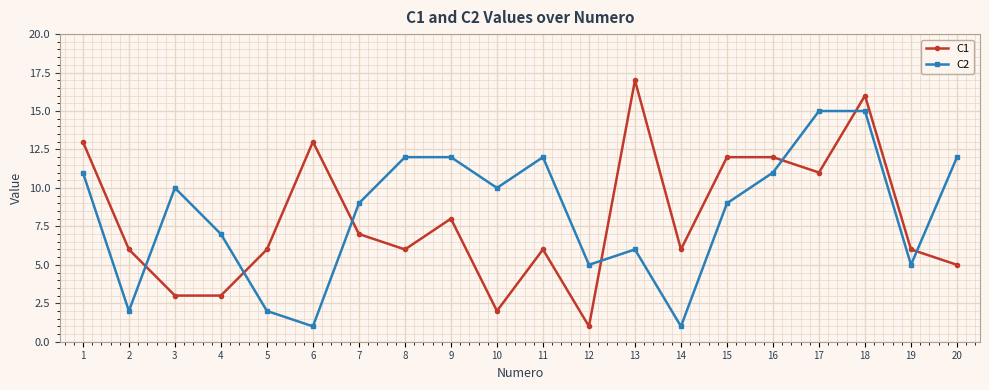

True or false: C1 has more than 1 points higher than both neighbors.

True